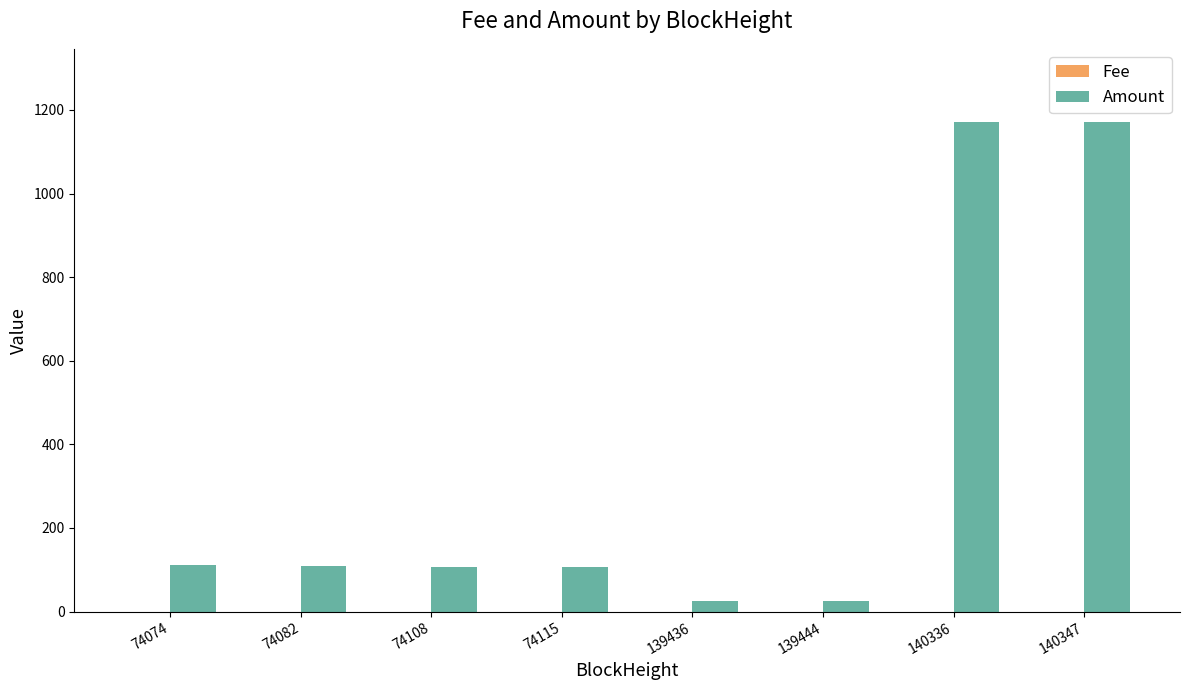

What is the sum of all Amount values?

2827.6